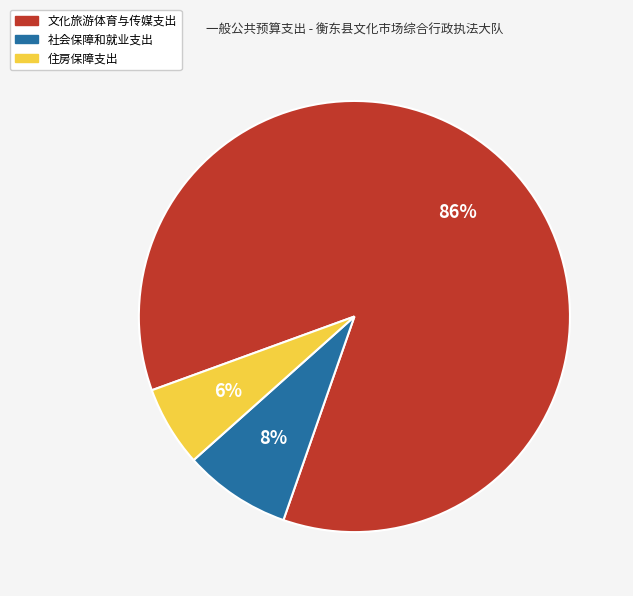

What percentage is the 住房保障支出 slice, to the nearest percent?

6%